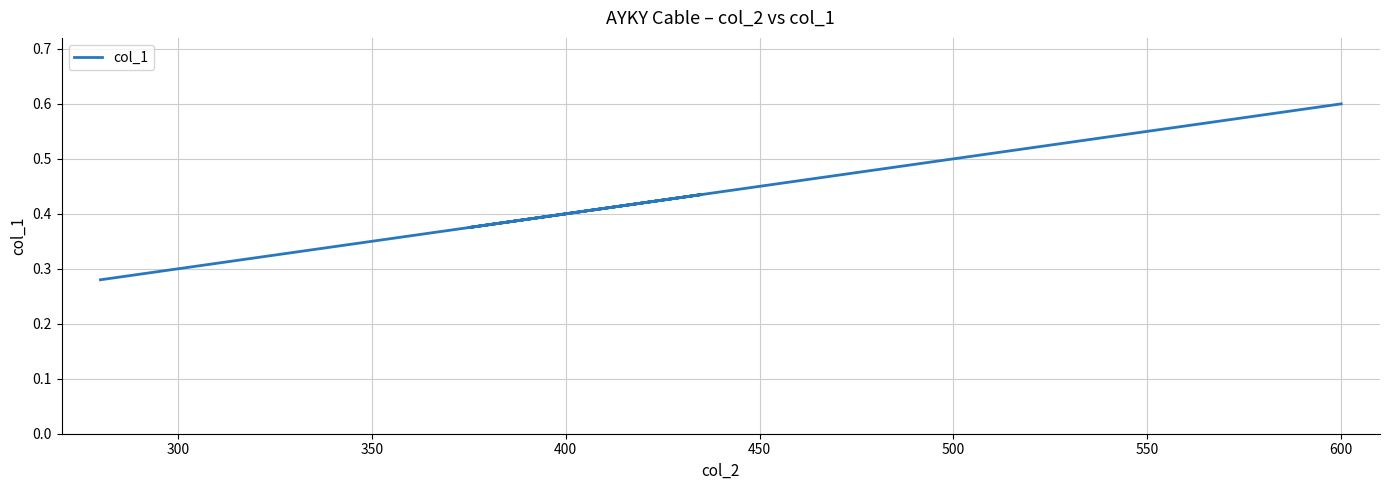

Count the number of categories in the chart.

8